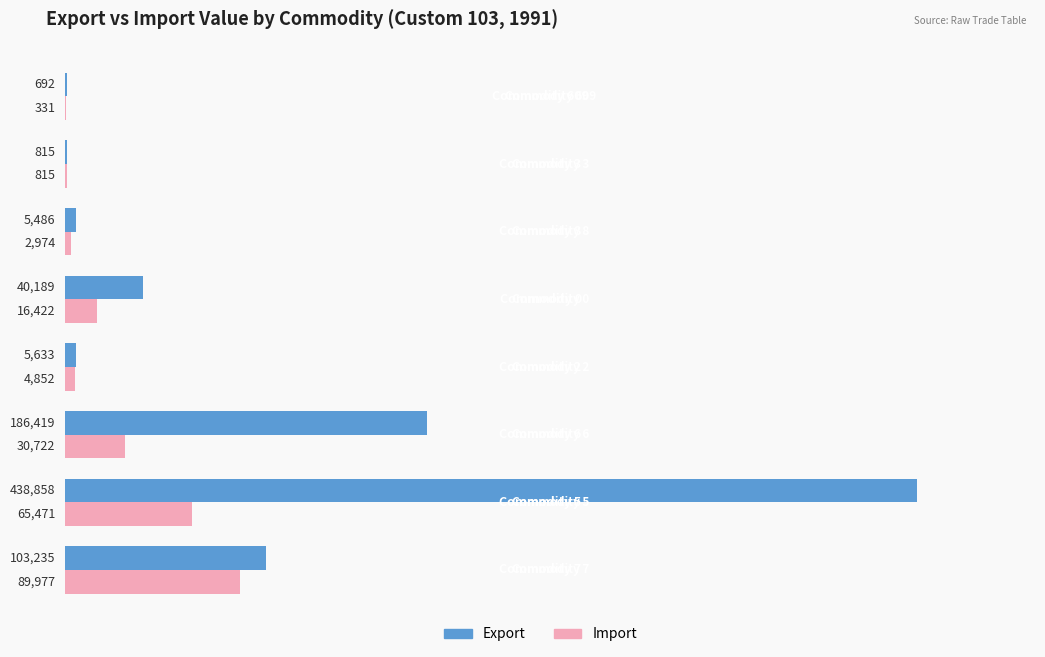

What is the sum of all Import values?

211564